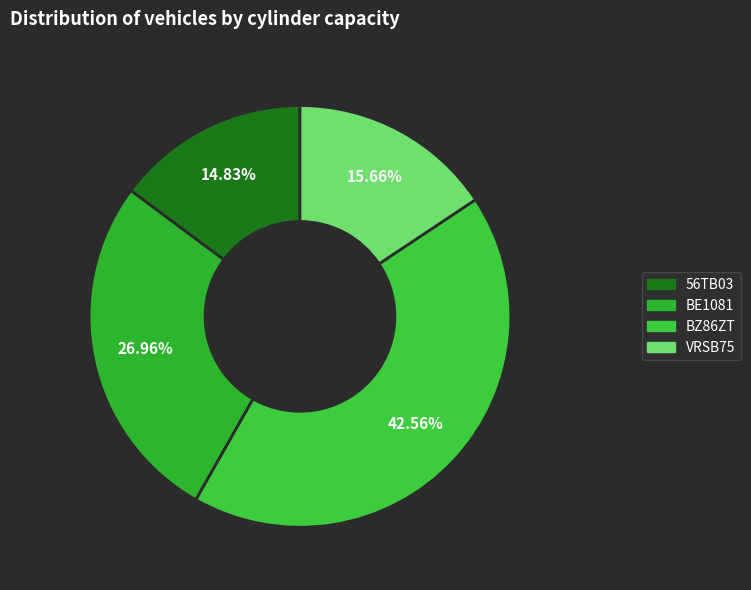

Which slice is the smallest?

56TB03